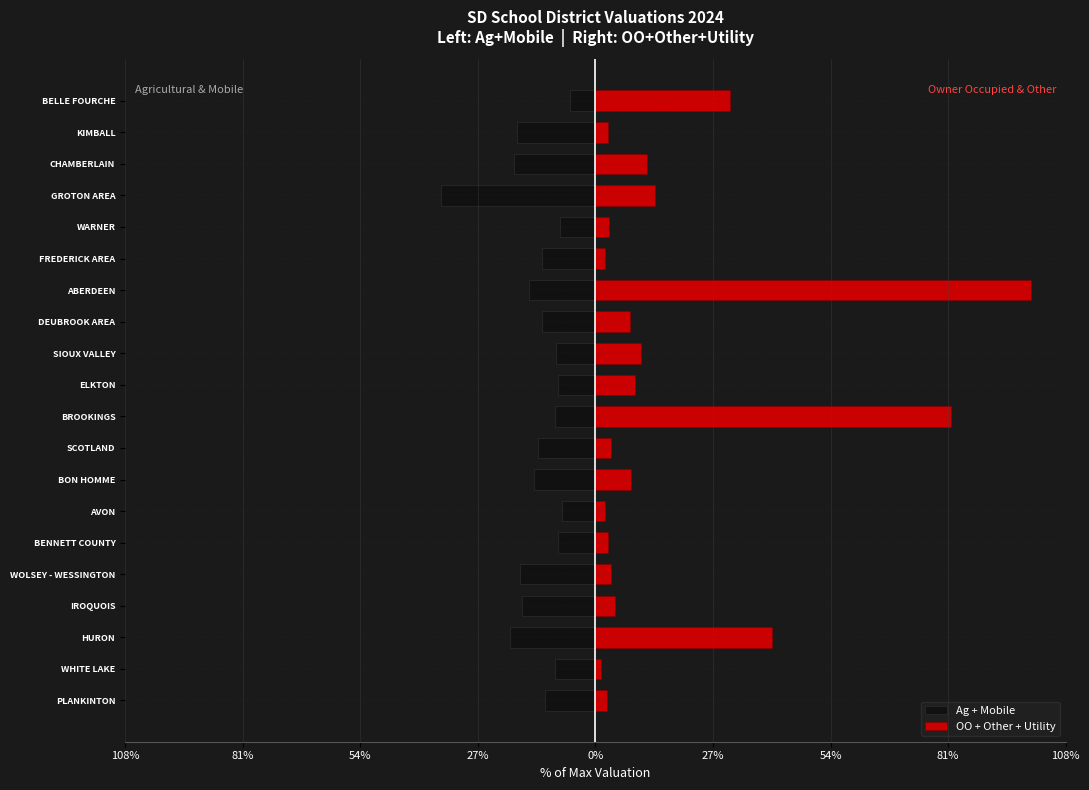

What is the sum of all Ag + Mobile values?

-271.4